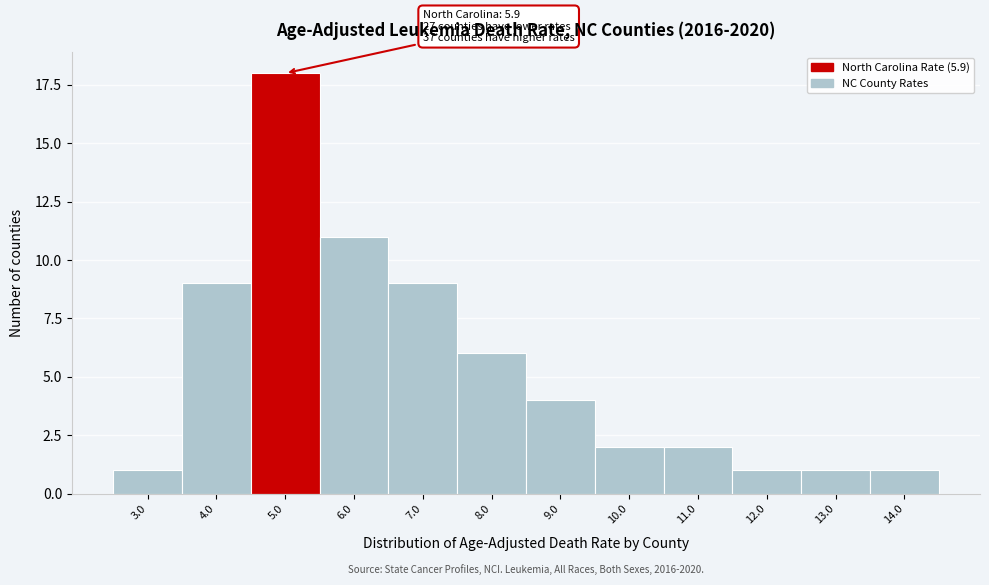

Reading left to right, what are all the values shown in this chart?

3.0=1	4.0=9	5.0=18	6.0=11	7.0=9	8.0=6	9.0=4	10.0=2	11.0=2	12.0=1	13.0=1	14.0=1